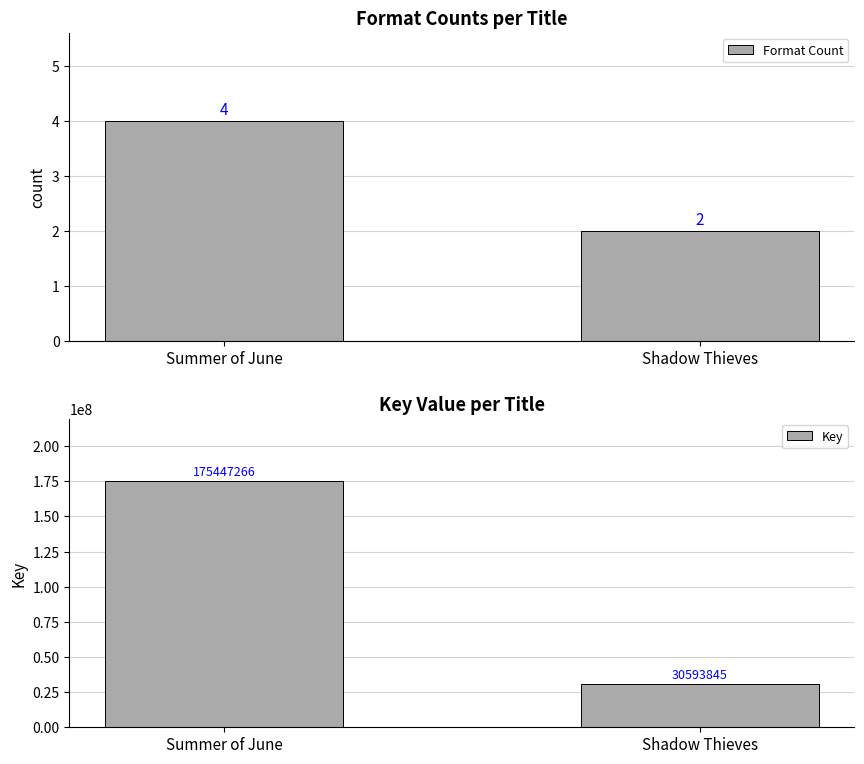

Which series has the widest spread of values?

Key